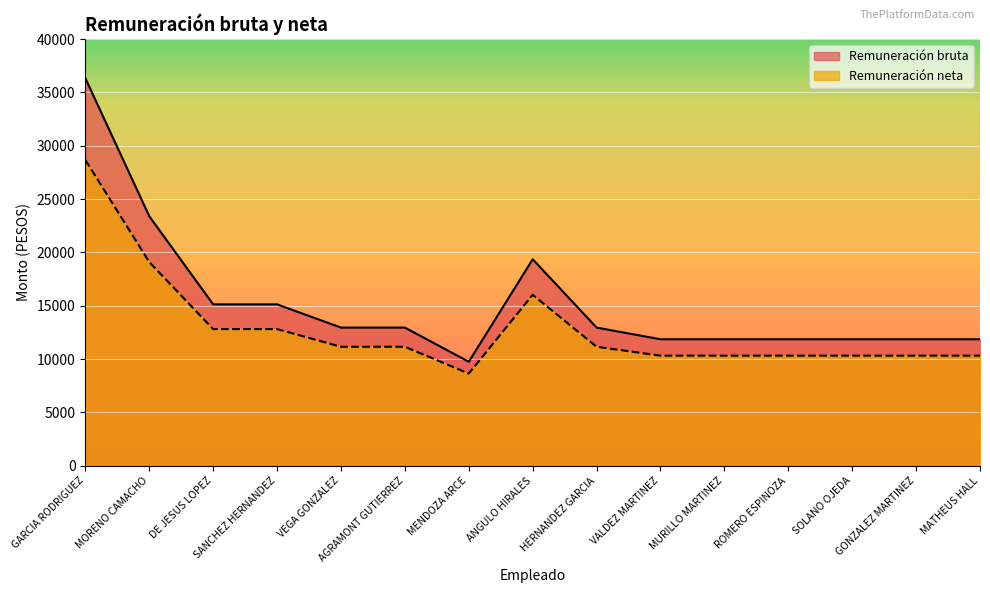

True or false: Remuneración neta has more than 1 points higher than both neighbors.

False